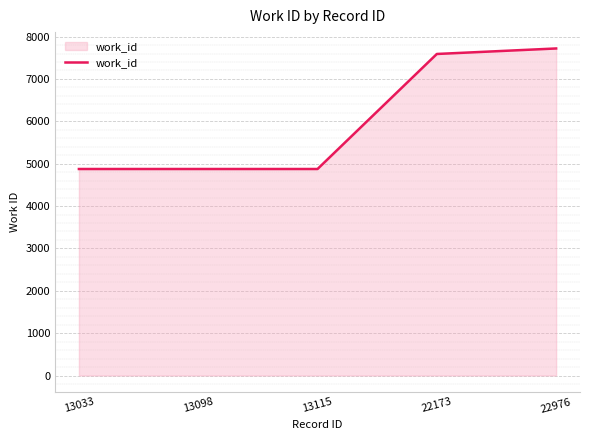

Reading left to right, what are all the values shown in this chart?

4874	4874	4874	7589	7719